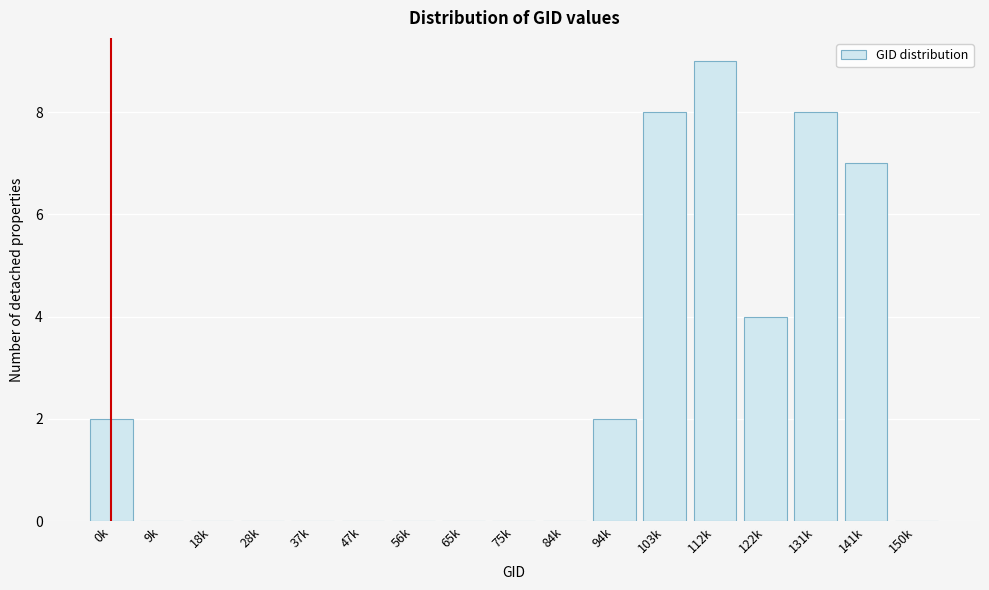

Reading right to left, extract all data points from this chart.

150k=0	141k=7	131k=8	122k=4	112k=9	103k=8	94k=2	84k=0	75k=0	65k=0	56k=0	47k=0	37k=0	28k=0	18k=0	9k=0	0k=2